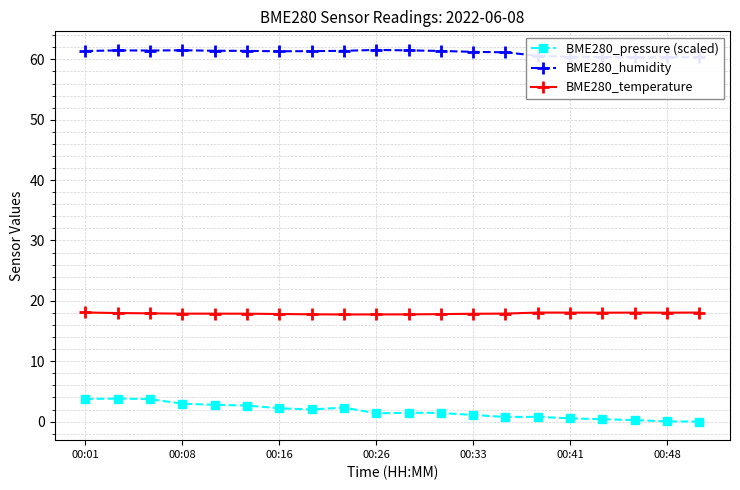

How many interior local peaks does the BME280_humidity series have?

3